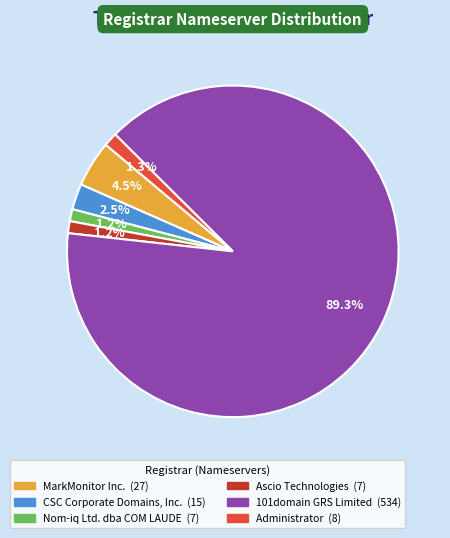

True or false: Nom-iq Ltd. dba COM LAUDE accounts for 1% of the total.

True